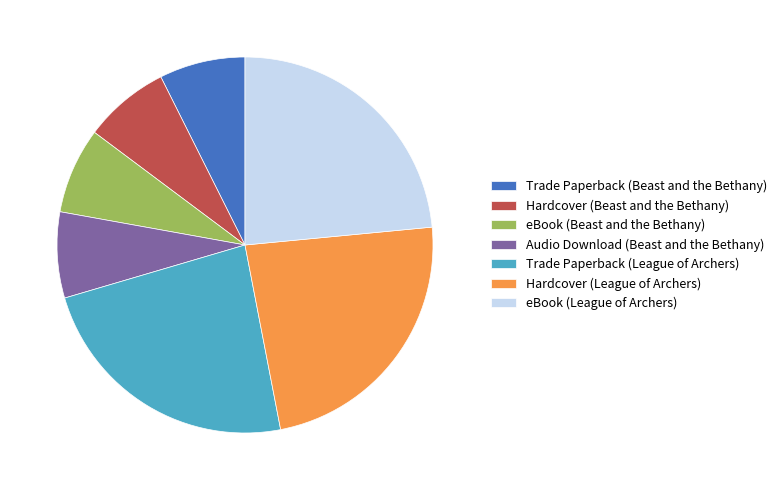

Does Trade Paperback (Beast and the Bethany) account for over 50% of the chart?

No